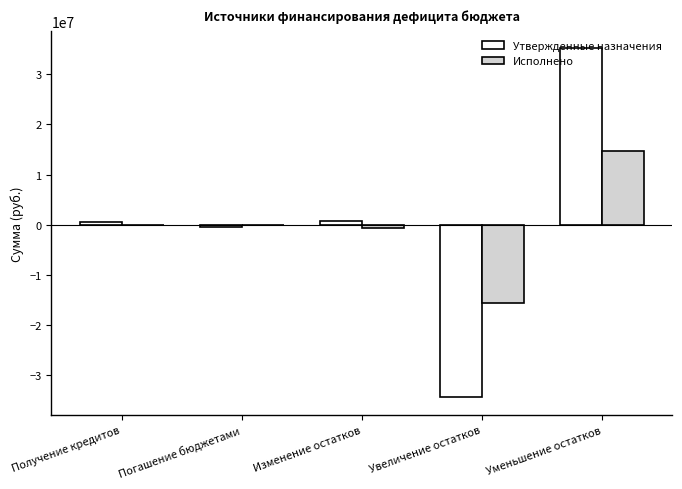

True or false: Исполнено has a value of -15491824.2 at Получение кредитов.

False